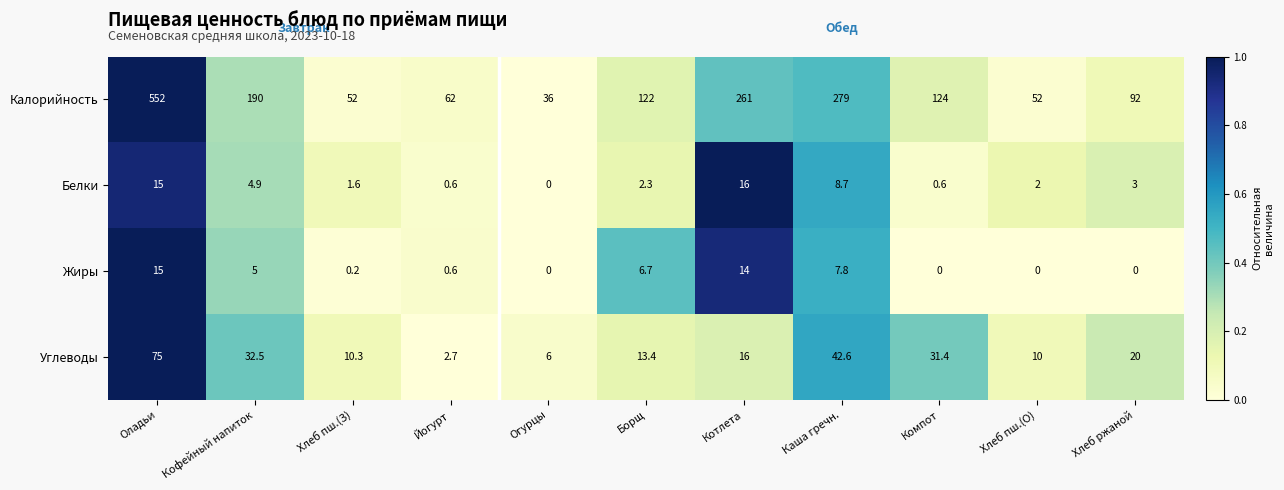

Is it true that Калорийность equals 122.0 at Борщ?

True